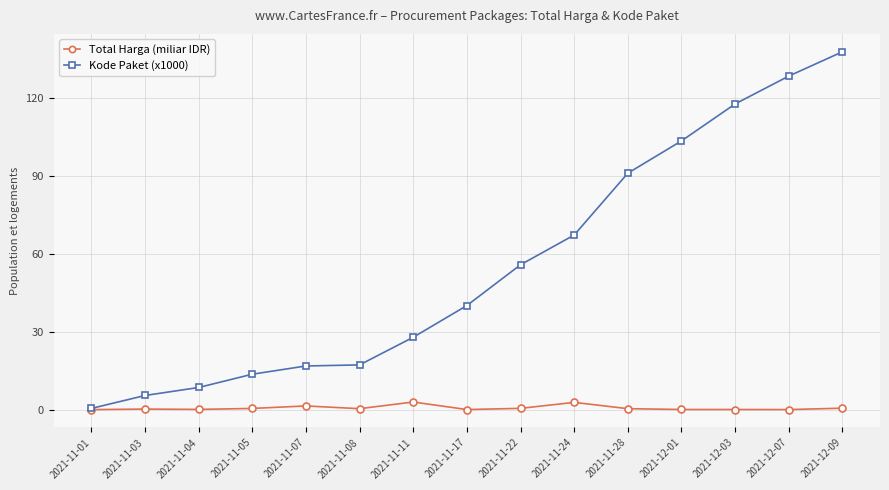

What are all the series names shown in the legend?

Total Harga (miliar IDR), Kode Paket (x1000)